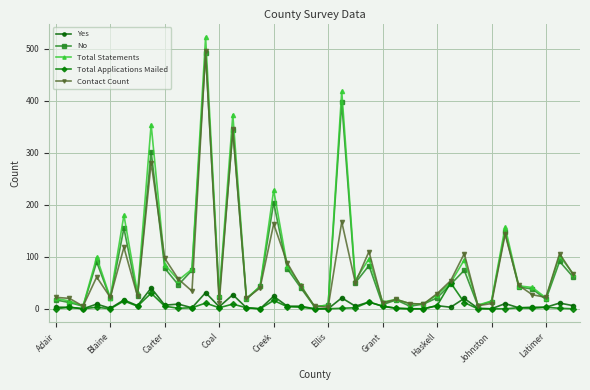

Which series has the widest spread of values?

Total Statements